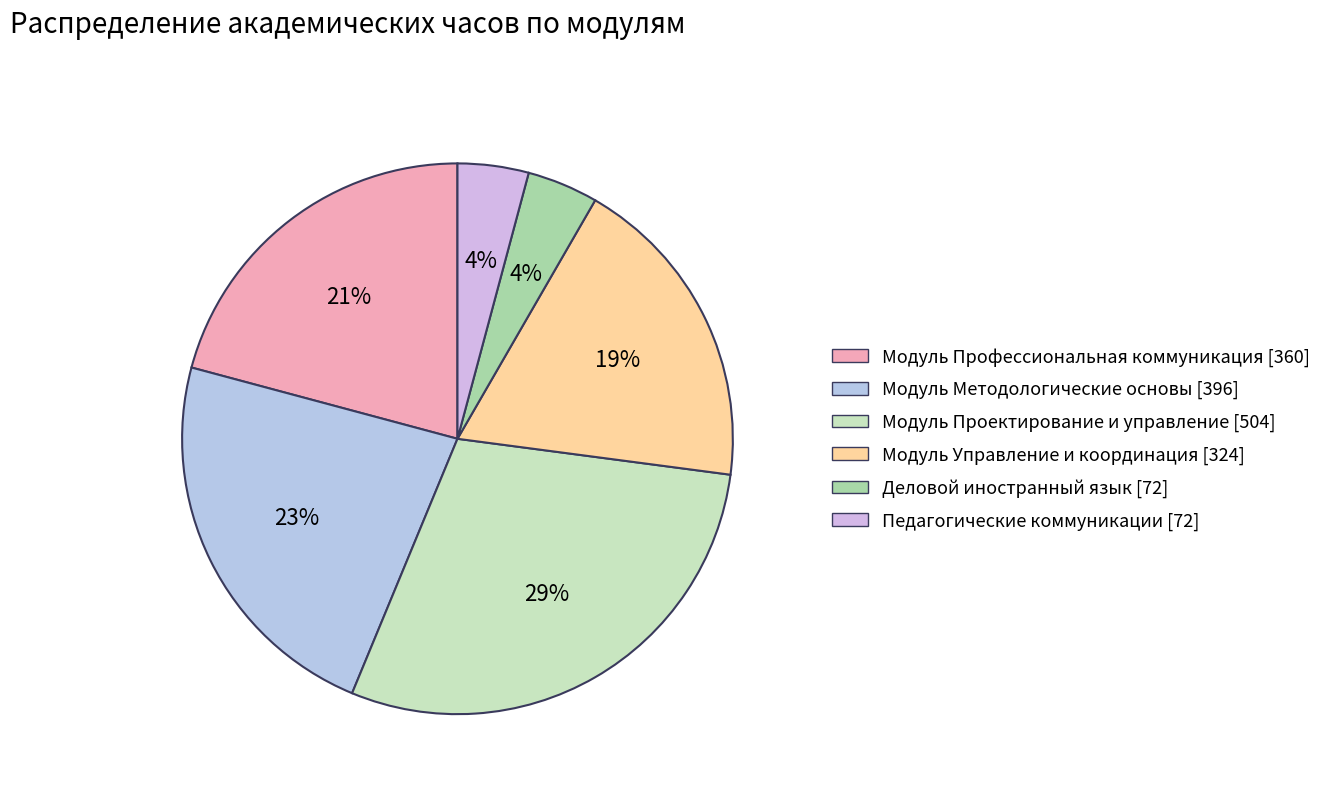

To the nearest percent, what is the combined percentage of Модуль Методологические основы and Модуль Проектирование и управление?

52%